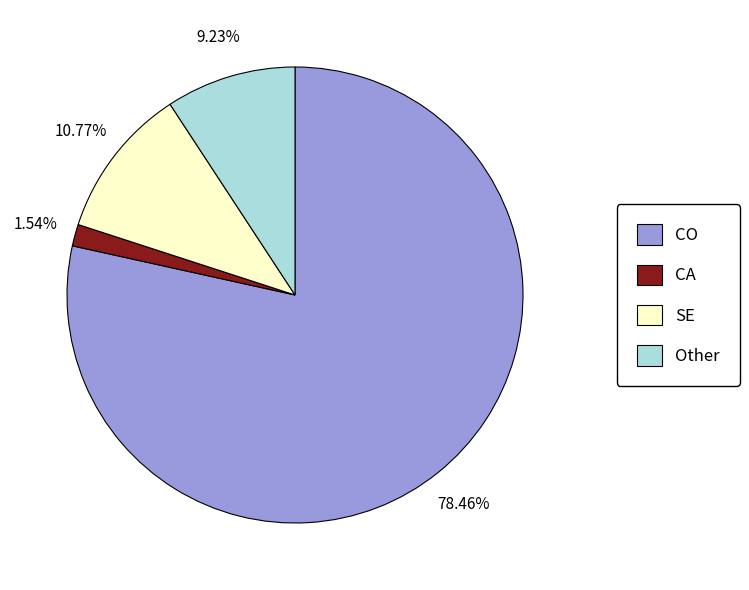

Count the number of slices in the pie.

4